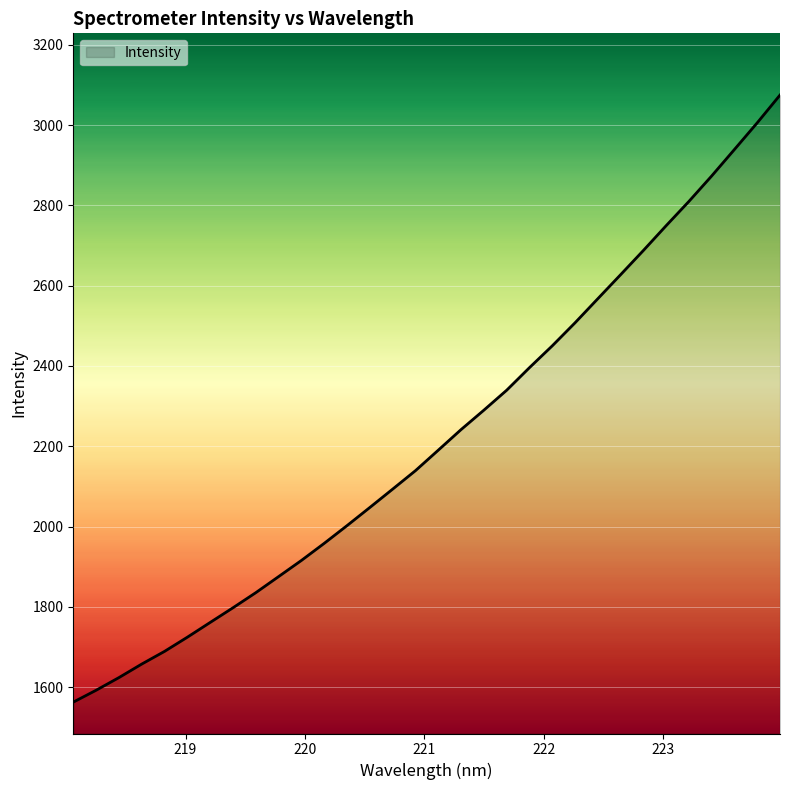

What is the minimum value shown in the chart?

1562.7